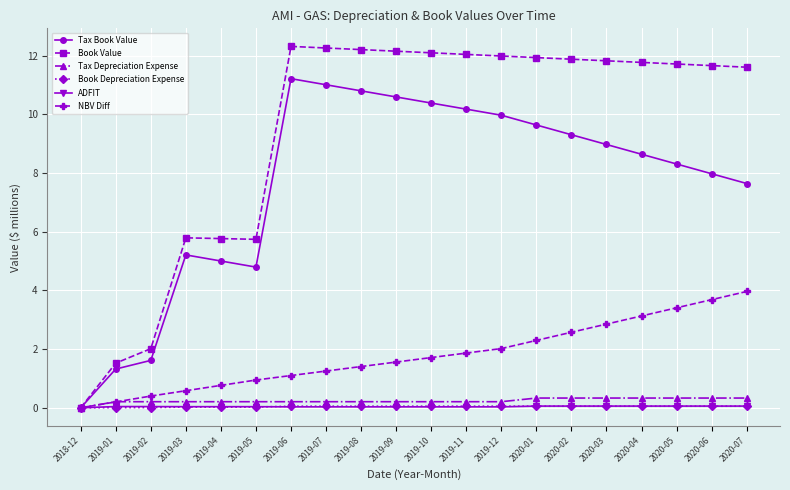

What is the maximum value shown in the chart?

12.3